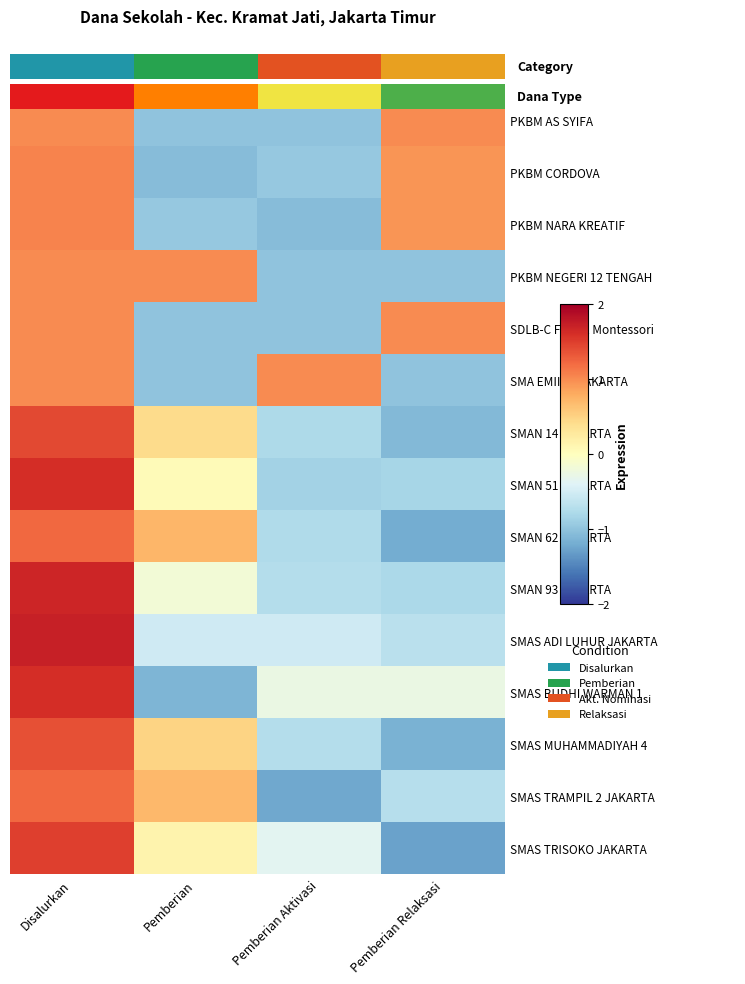

At how many categories does at least one series exceed 0?

4